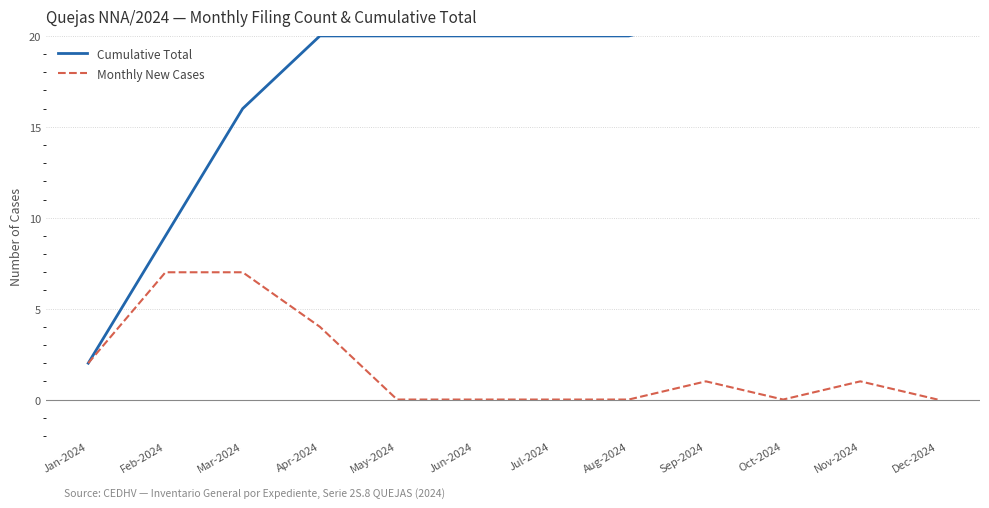

How many distinct data groups are displayed?

2